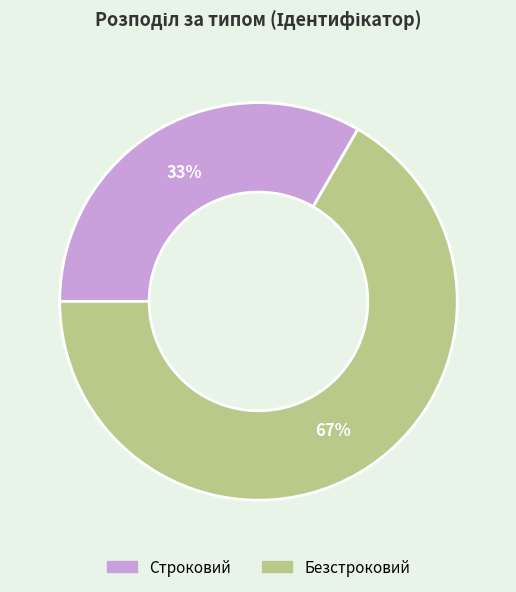

Is the sum of Безстроковий and Строковий greater than half?

Yes